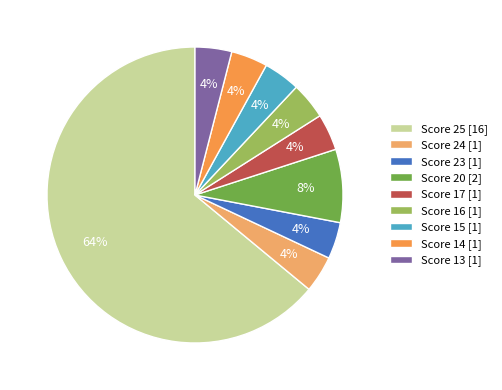

Does Score 13 account for over 50% of the chart?

No